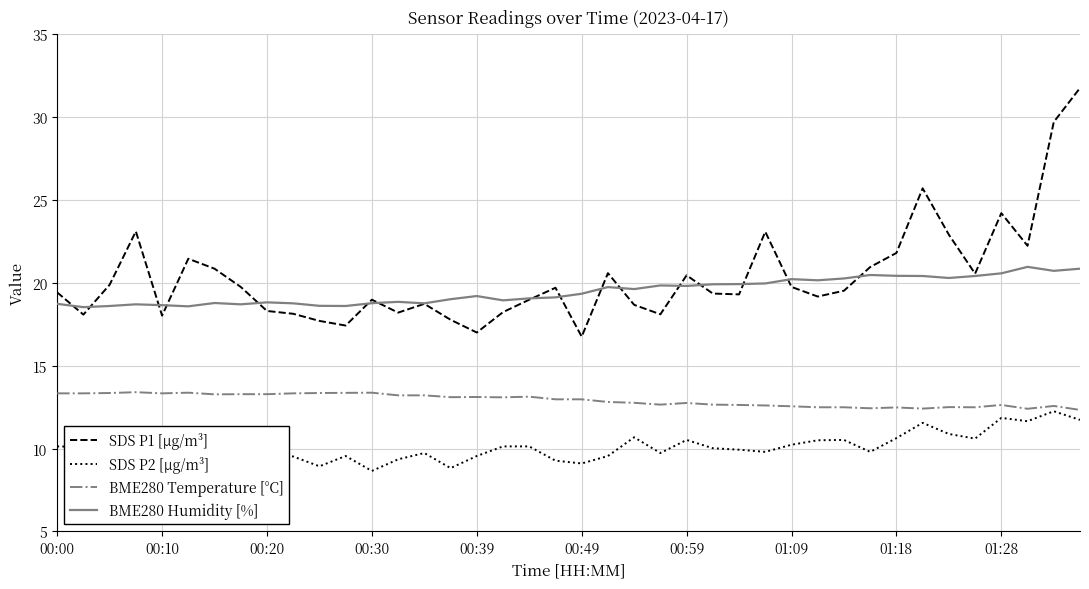

Which series has the widest spread of values?

SDS P1 [µg/m³]